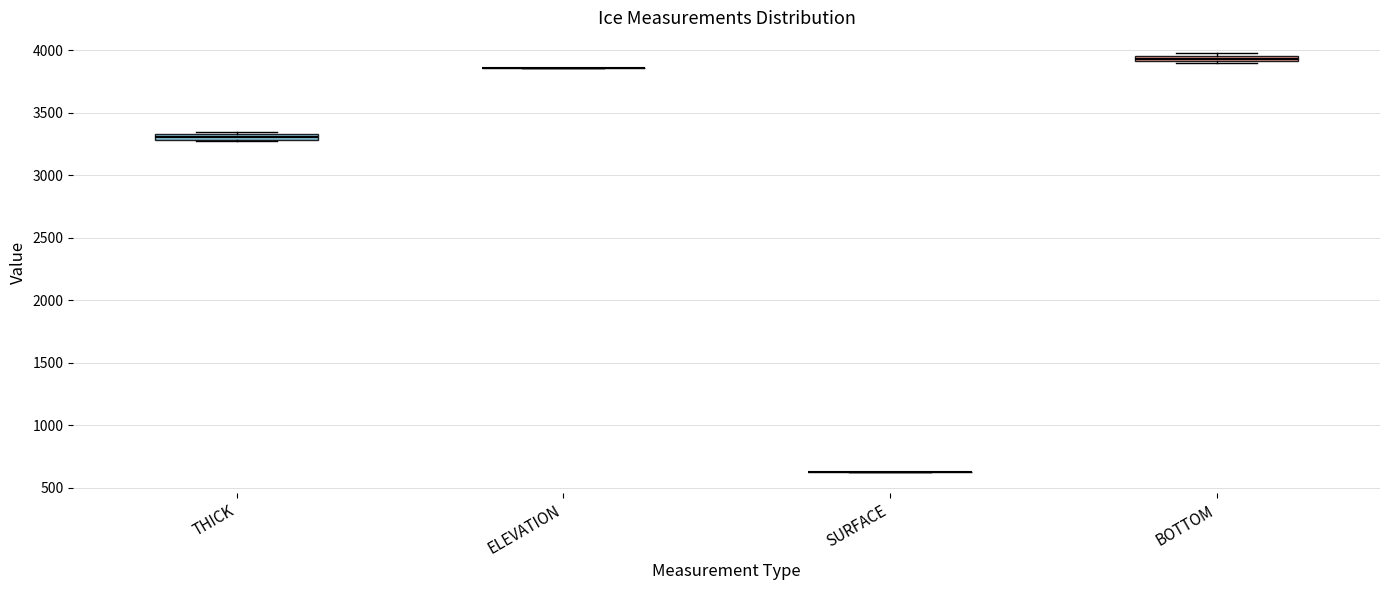

Where is the upper edge of the box for BOTTOM on the y-axis? The values are not printed on the chart, so give them approximately, as read against the axis.

3950